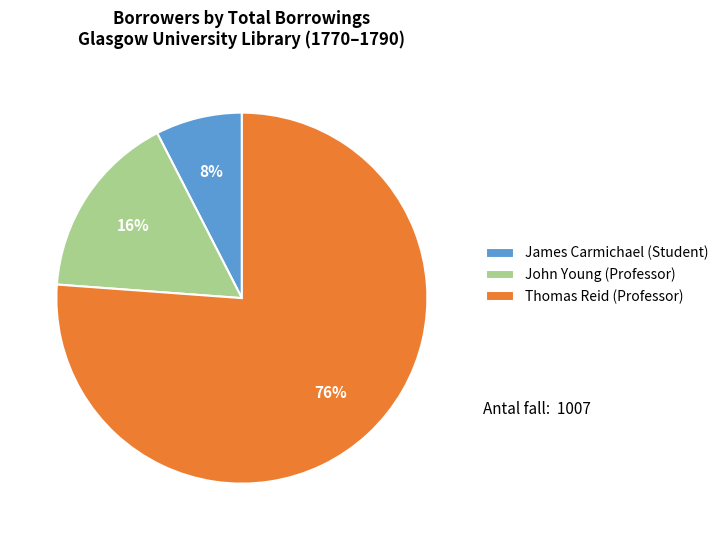

Which slice is the largest?

Thomas Reid (Professor)